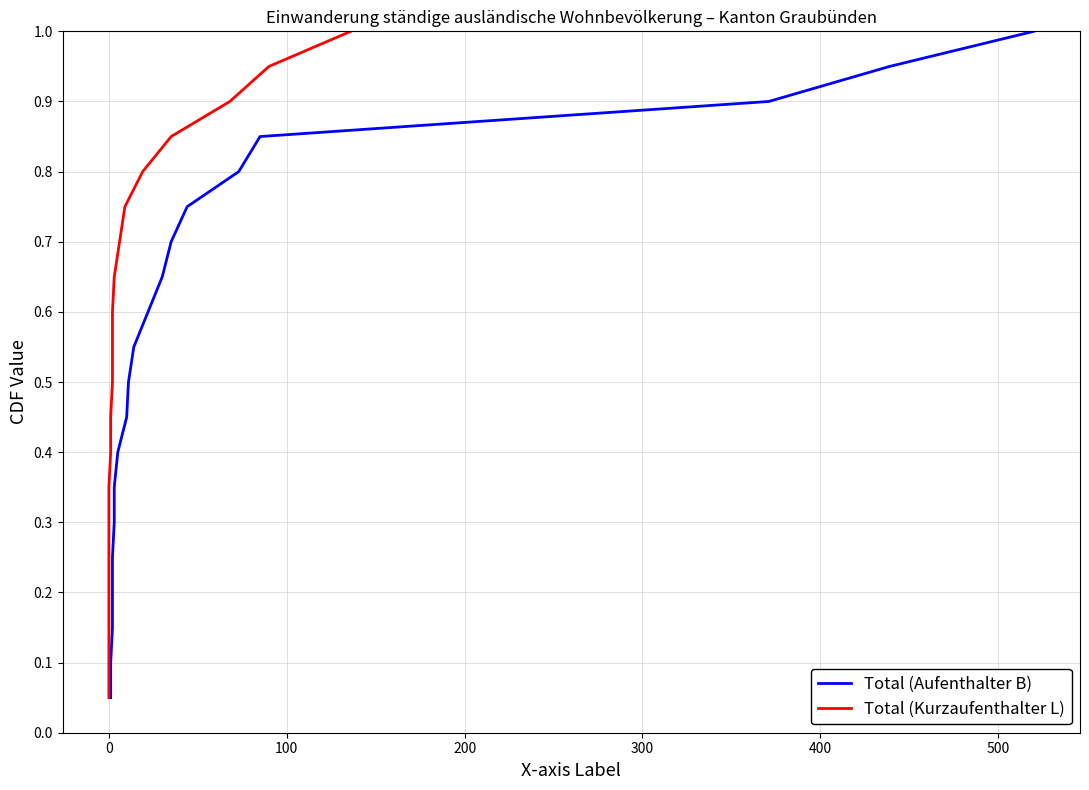

Between 200 and 400, which is larger?

400